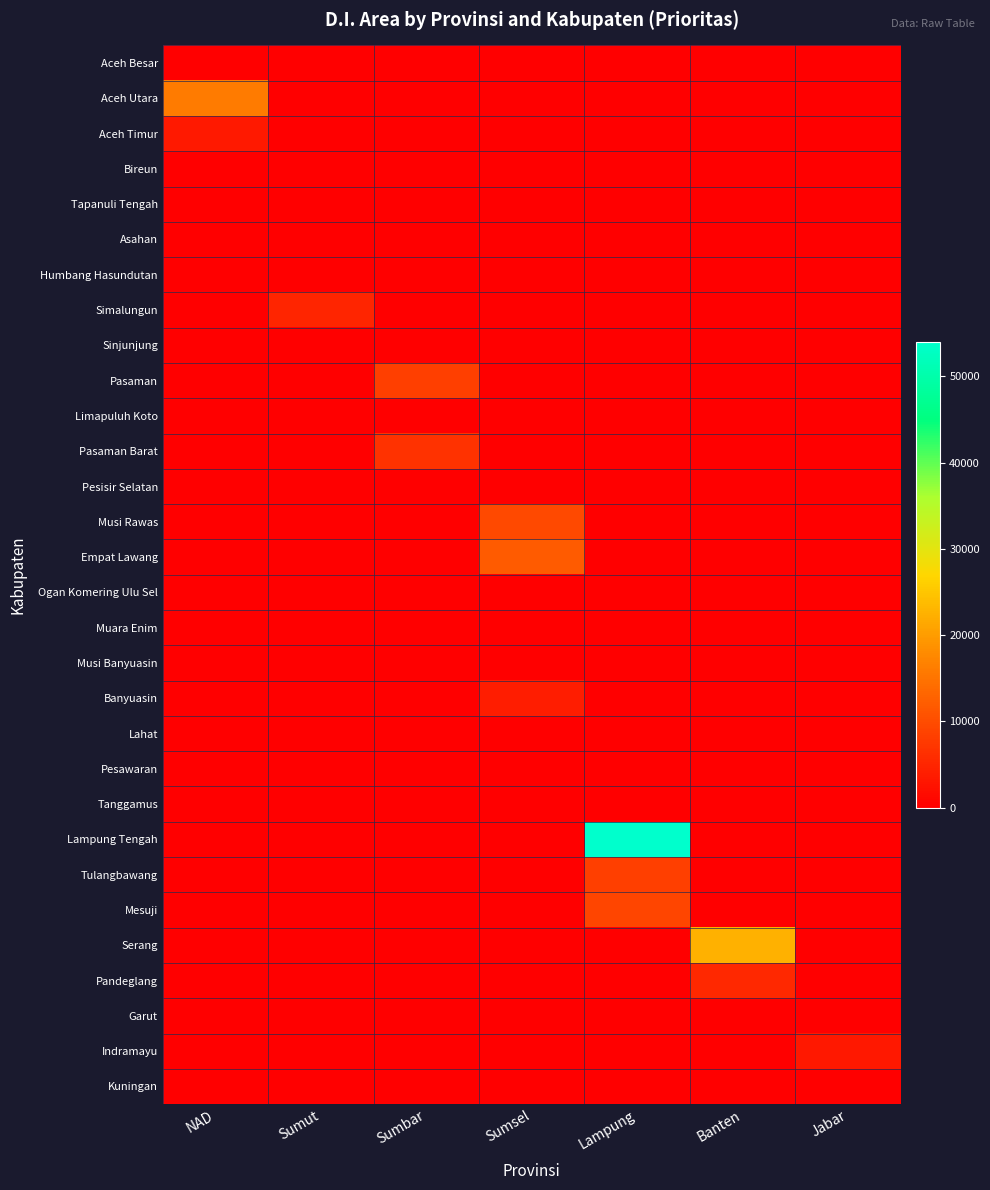

Rank the series at Sumsel from lowest to highest value.

Aceh Besar, Aceh Utara, Aceh Timur, Bireun, Tapanuli Tengah, Asahan, Humbang Hasundutan, Simalungun, Sinjunjung, Pasaman, Limapuluh Koto, Pasaman Barat, Pesisir Selatan, Ogan Komering Ulu Sel, Muara Enim, Musi Banyuasin, Lahat, Pesawaran, Tanggamus, Lampung Tengah, Tulangbawang, Mesuji, Serang, Pandeglang, Garut, Indramayu, Kuningan, Banyuasin, Musi Rawas, Empat Lawang